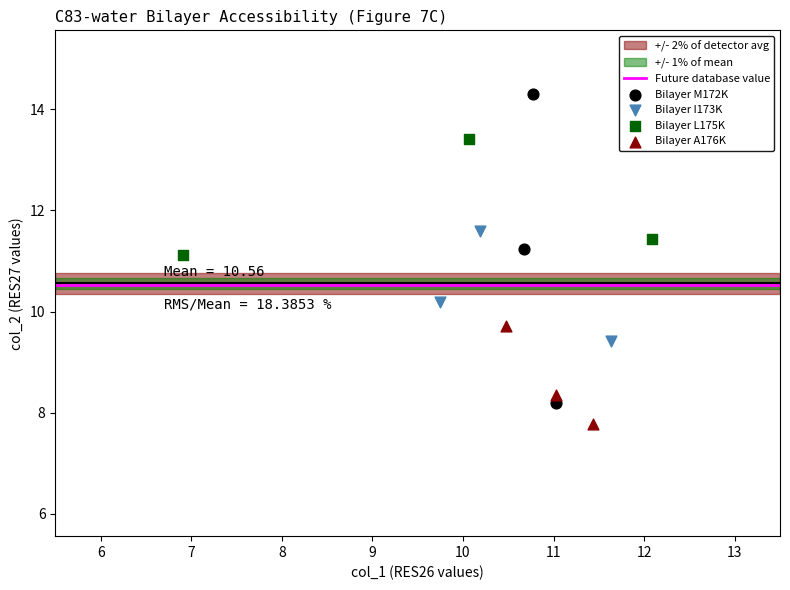

Which series contains the lowest Y value?

Bilayer A176K